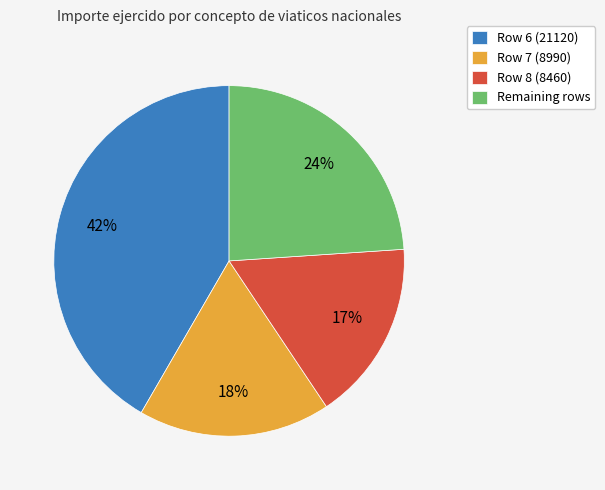

To the nearest percent, what portion does Row 8 (8460) represent?

17%